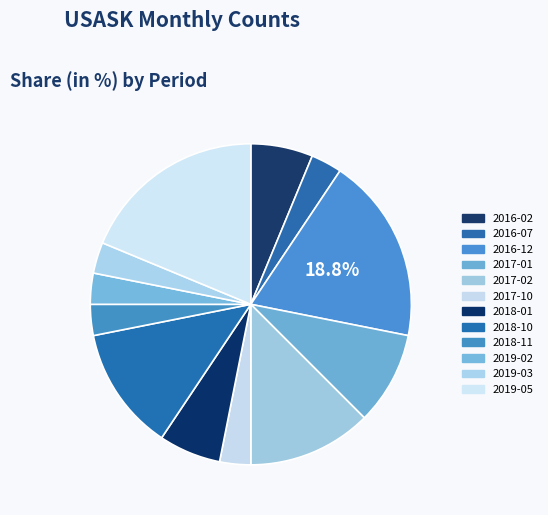

Count the number of slices in the pie.

12